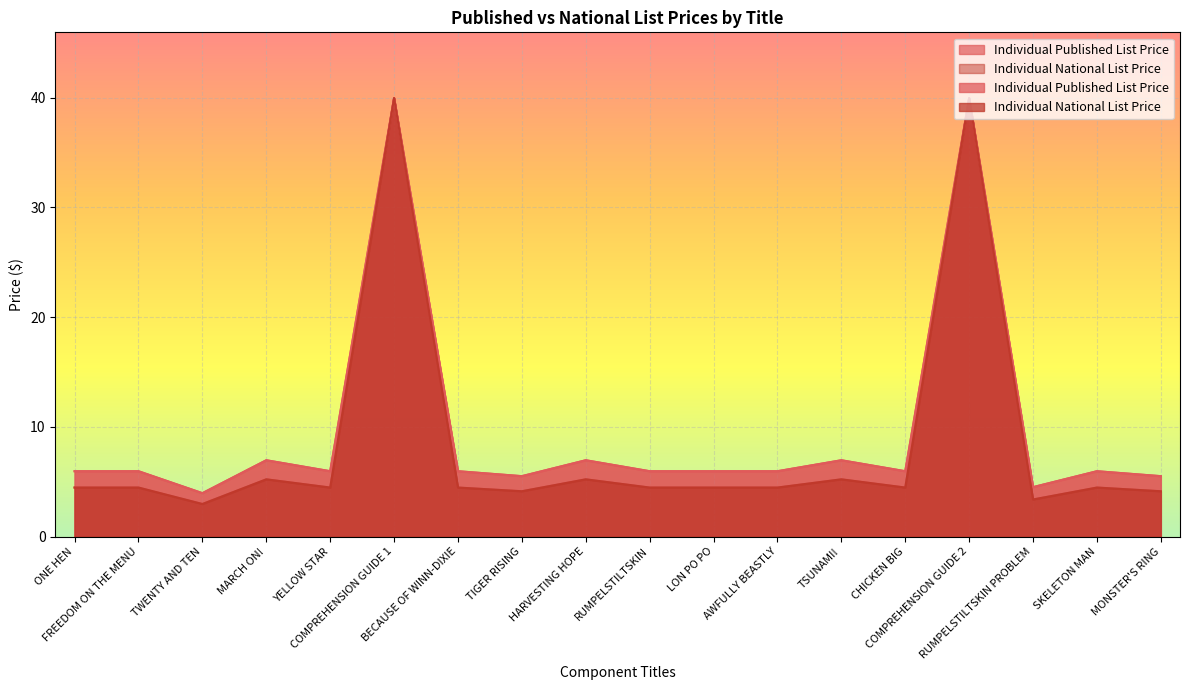

What is the label of the 5th point from the left?

YELLOW STAR